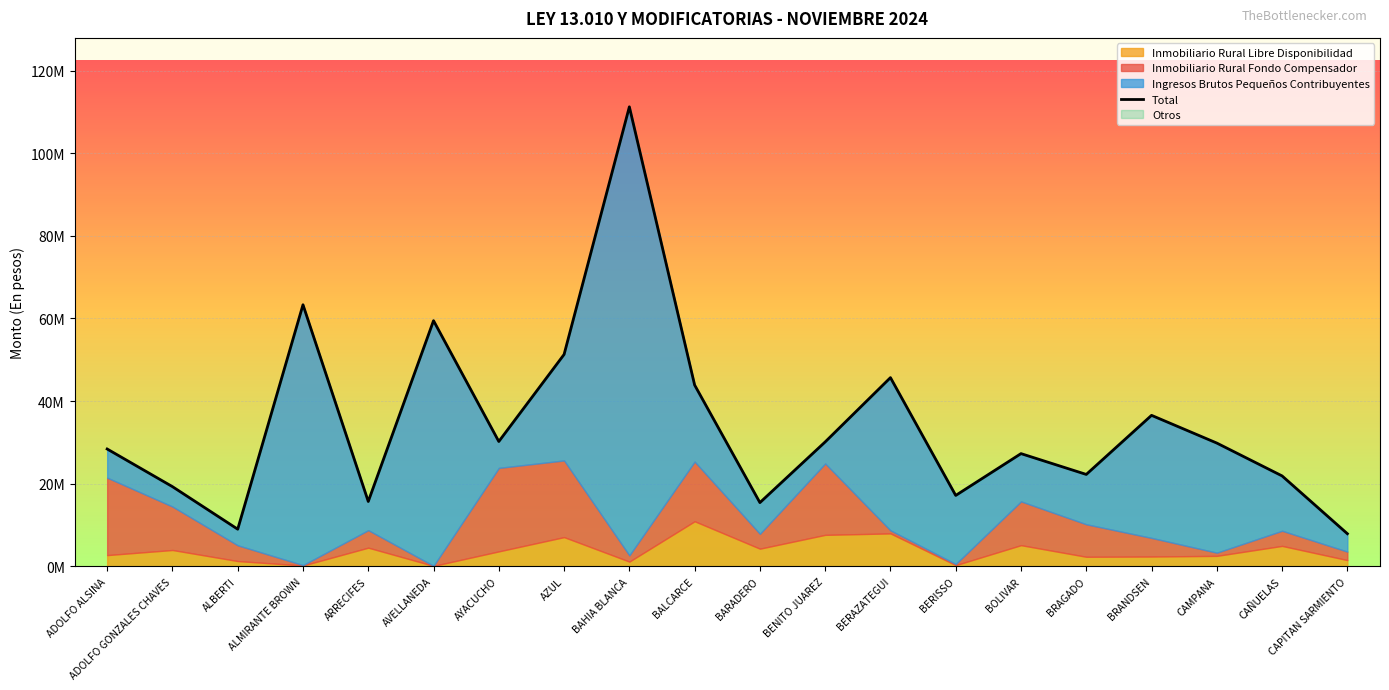

How many distinct data groups are displayed?

4